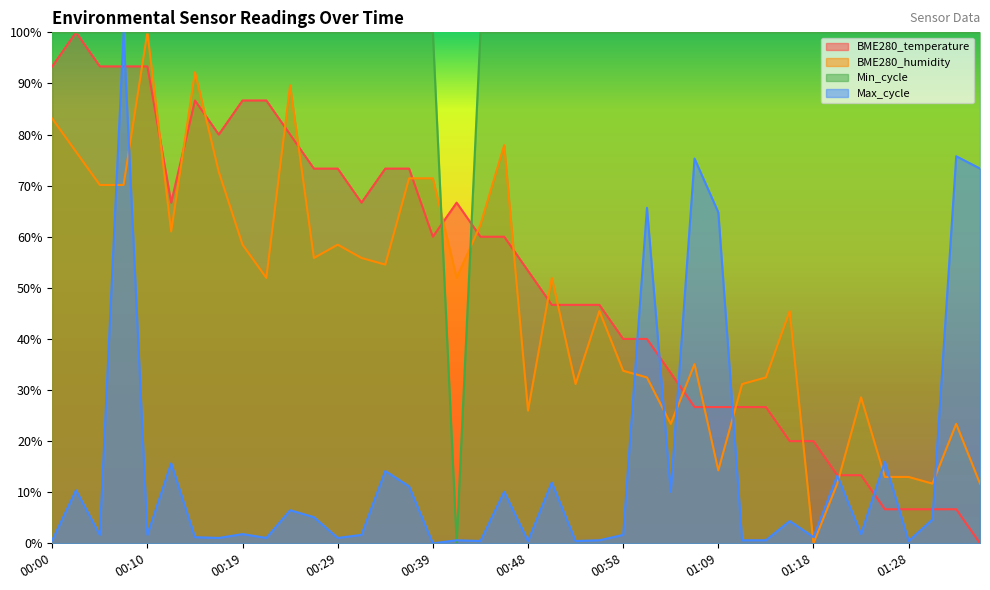

At which label is BME280_temperature closest to 50?

00:51